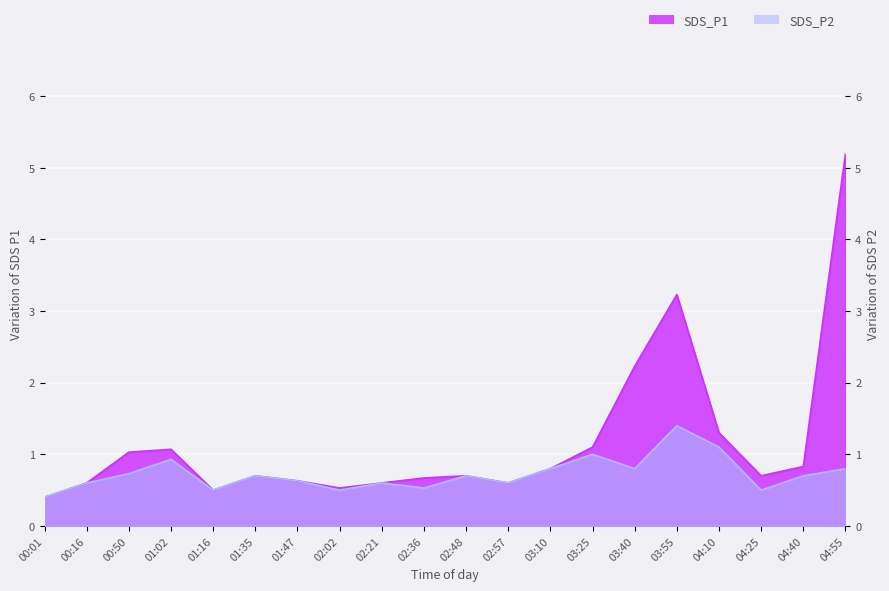

True or false: SDS_P1 and SDS_P2 cross at least once.

False